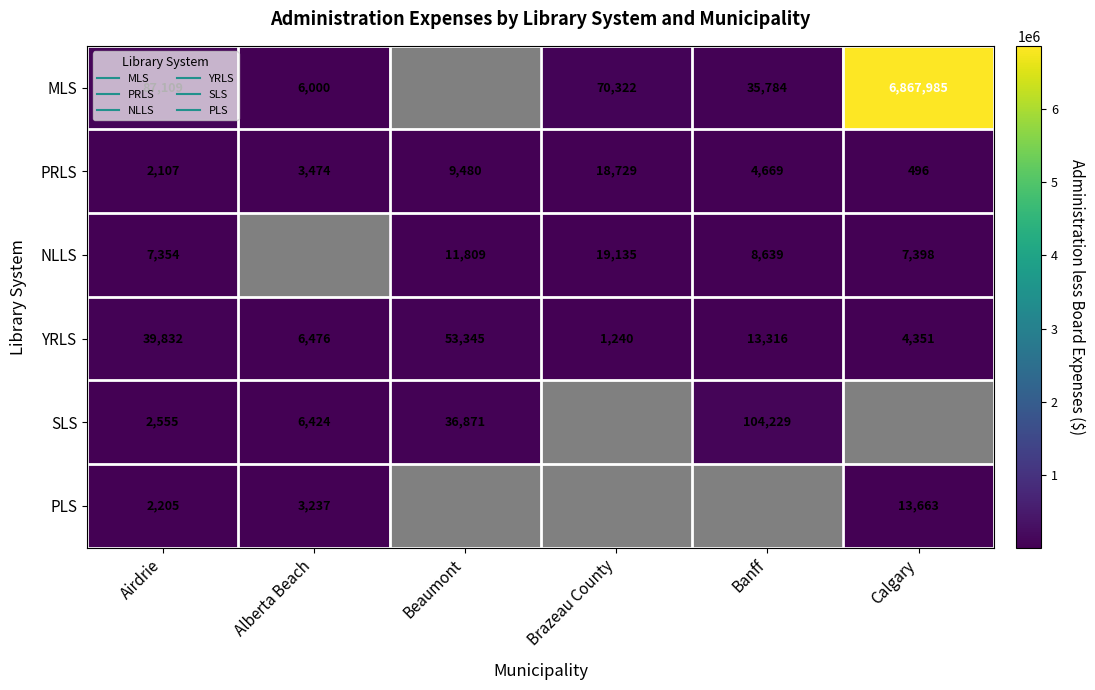

How many data points does each series have?

6